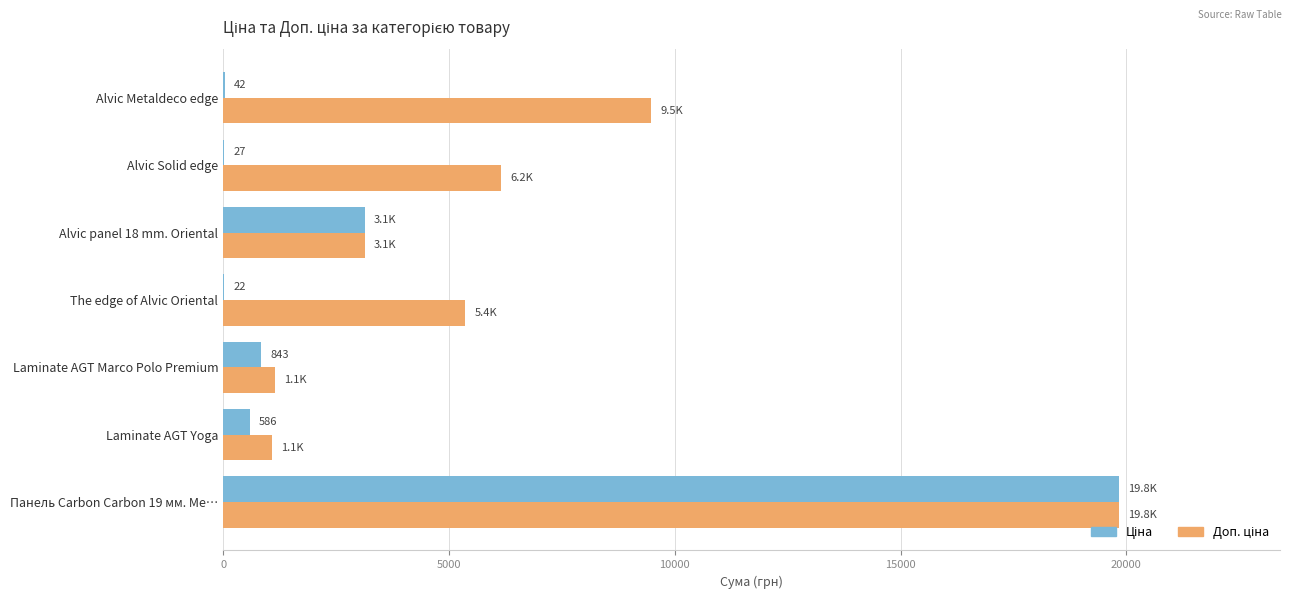

What is the total value across all series at Laminate AGT Yoga?

1660.4